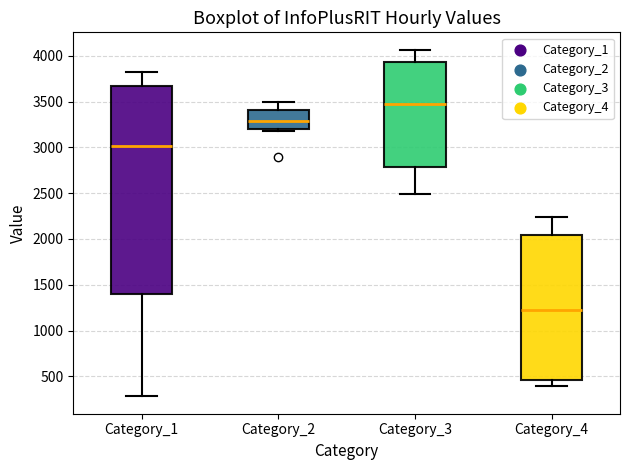

Which box's median line is the lowest?

Category_4